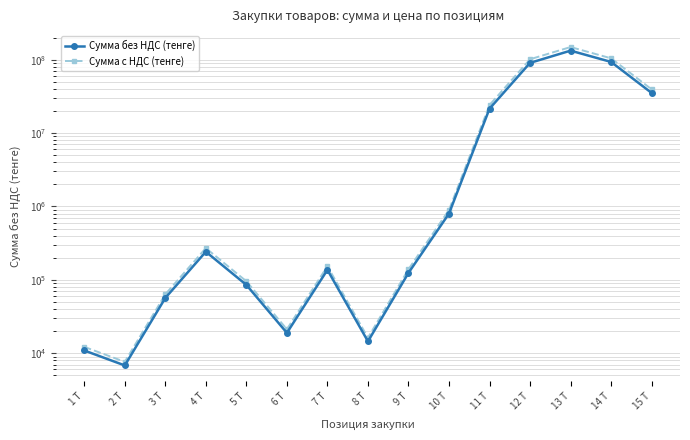

How many categories are shown in the chart?

15